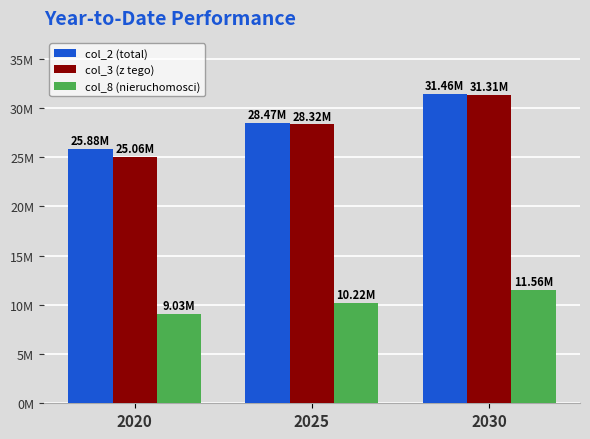

What is the greatest value displayed?

31458625.0